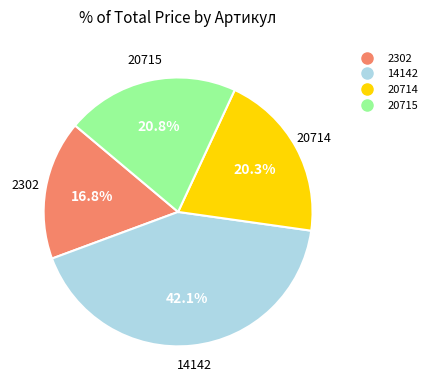

Is 2302 the majority of the pie?

No